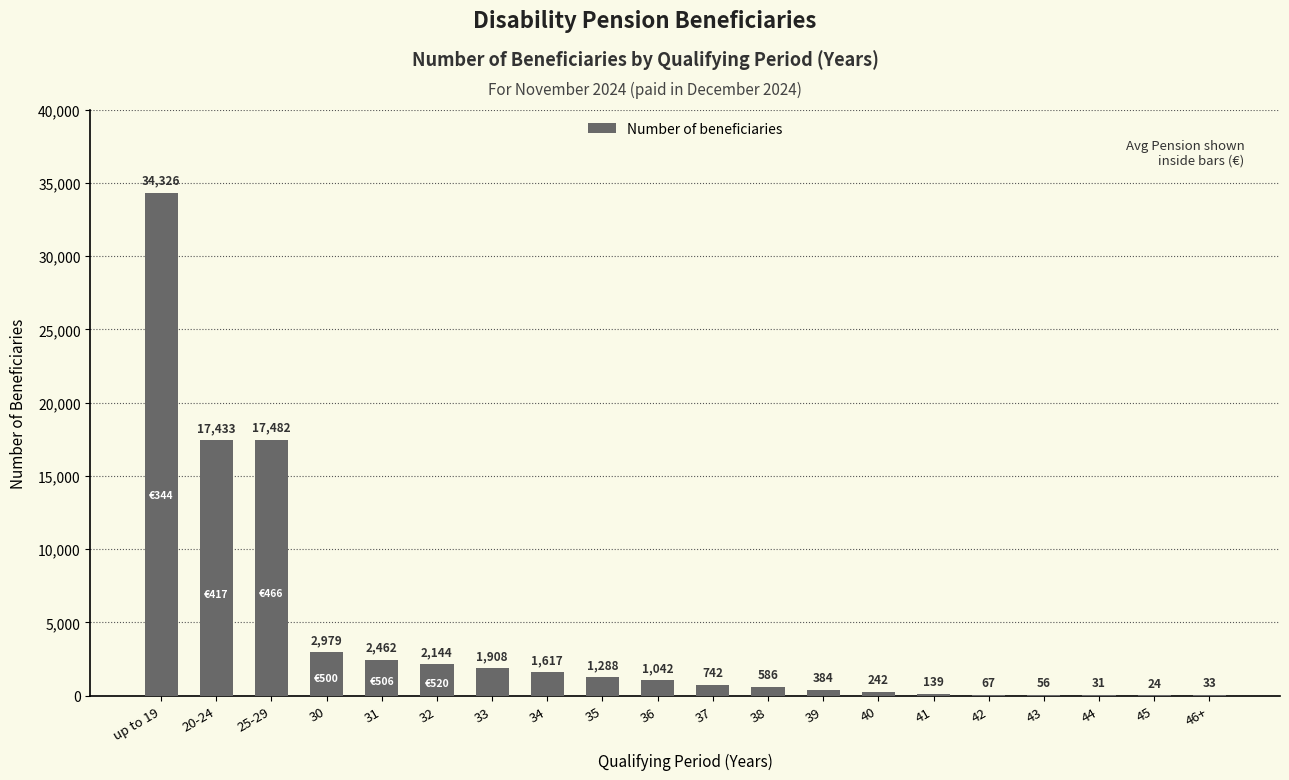

At which label does the data first exceed 1042?

up to 19